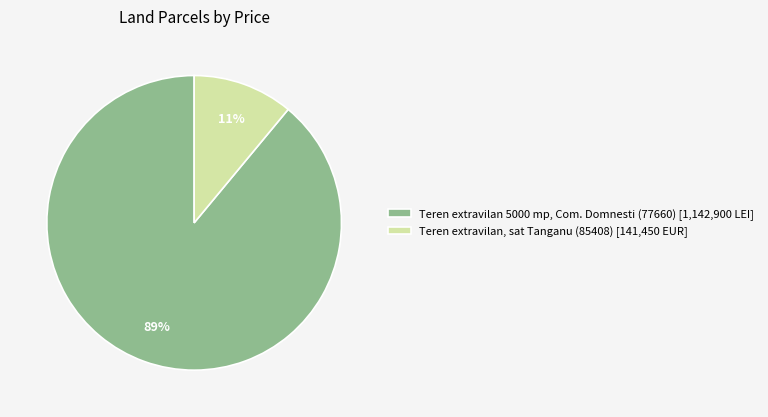

Combined, do Teren extravilan 5000 mp, Com. Domnesti (77660) [1,142,900 LEI] and Teren extravilan, sat Tanganu (85408) [141,450 EUR] account for over 50%?

Yes